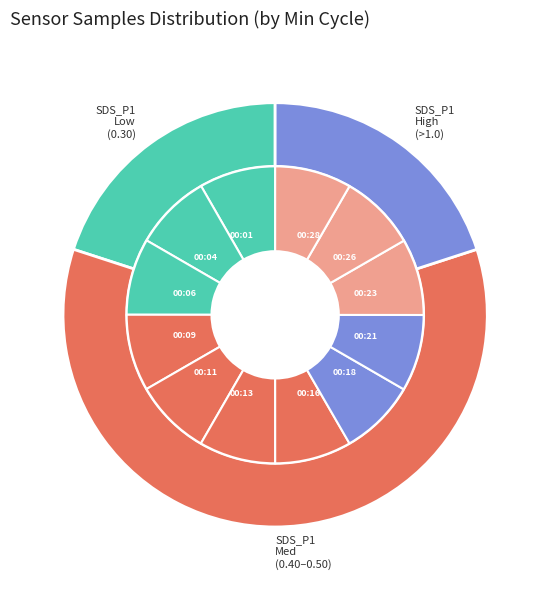

How many segments does this pie chart have?

12